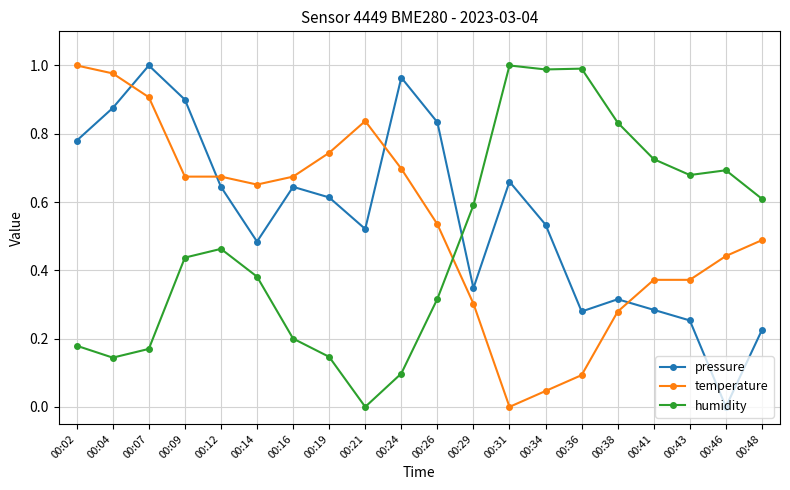

True or false: humidity has more than 1 interior local peaks.

True